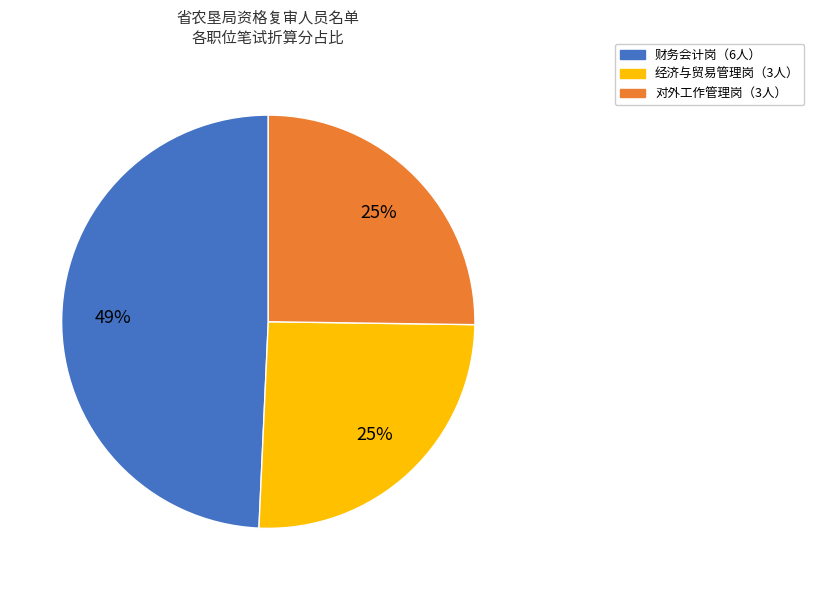

Does any single category account for the majority?

No